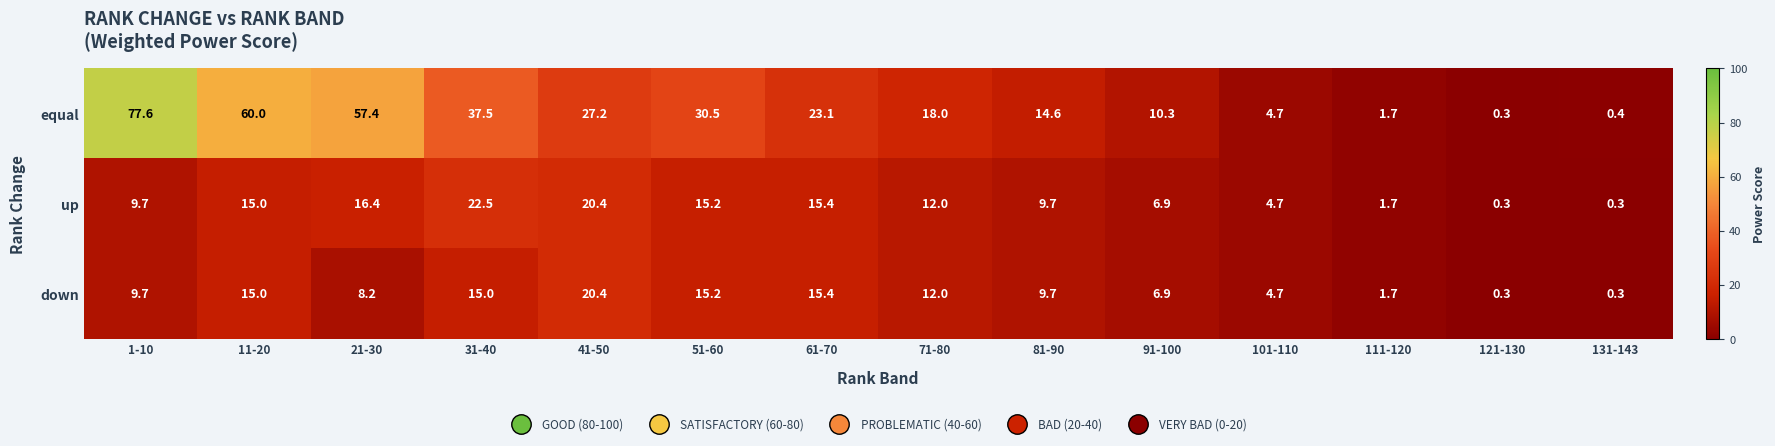

List the series in order of their peak value, highest first.

equal, up, down